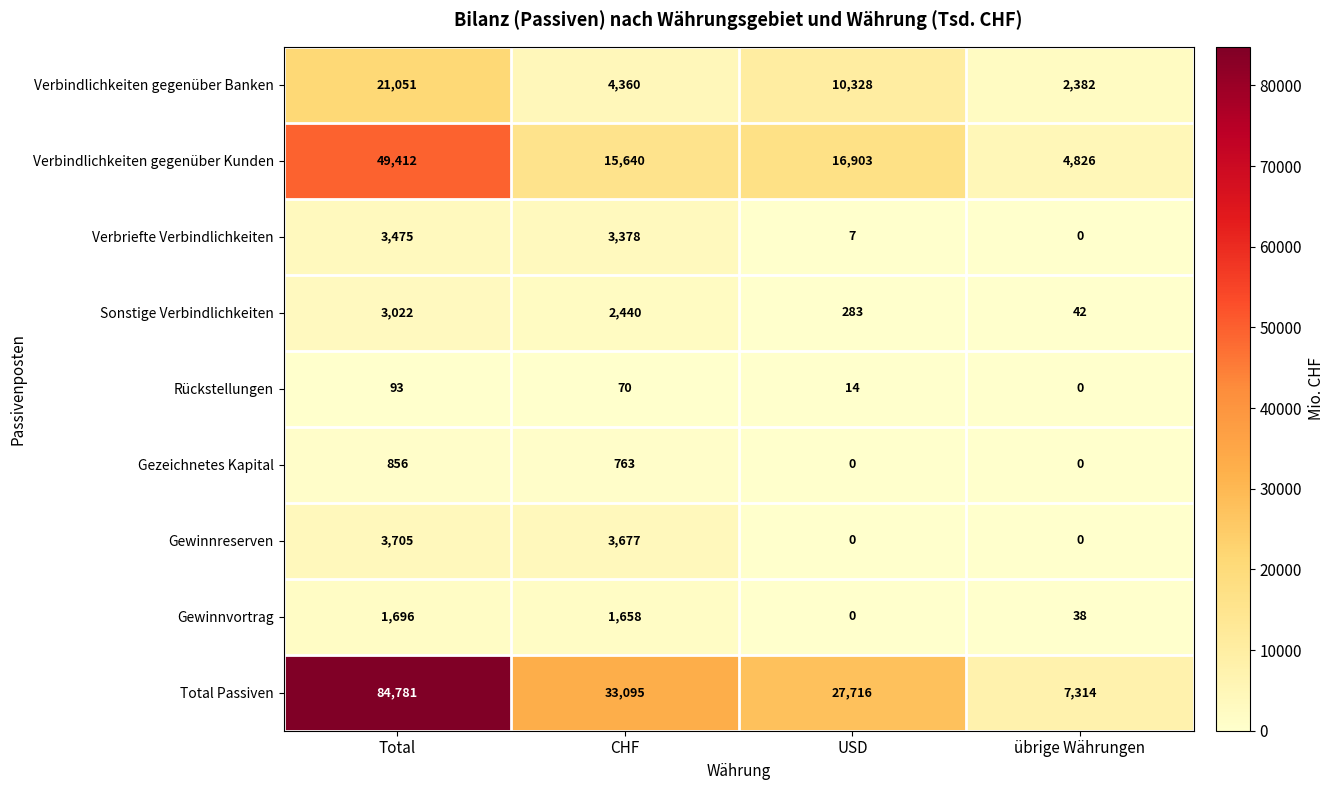

Which series changed the most between USD and übrige Währungen?

Total Passiven